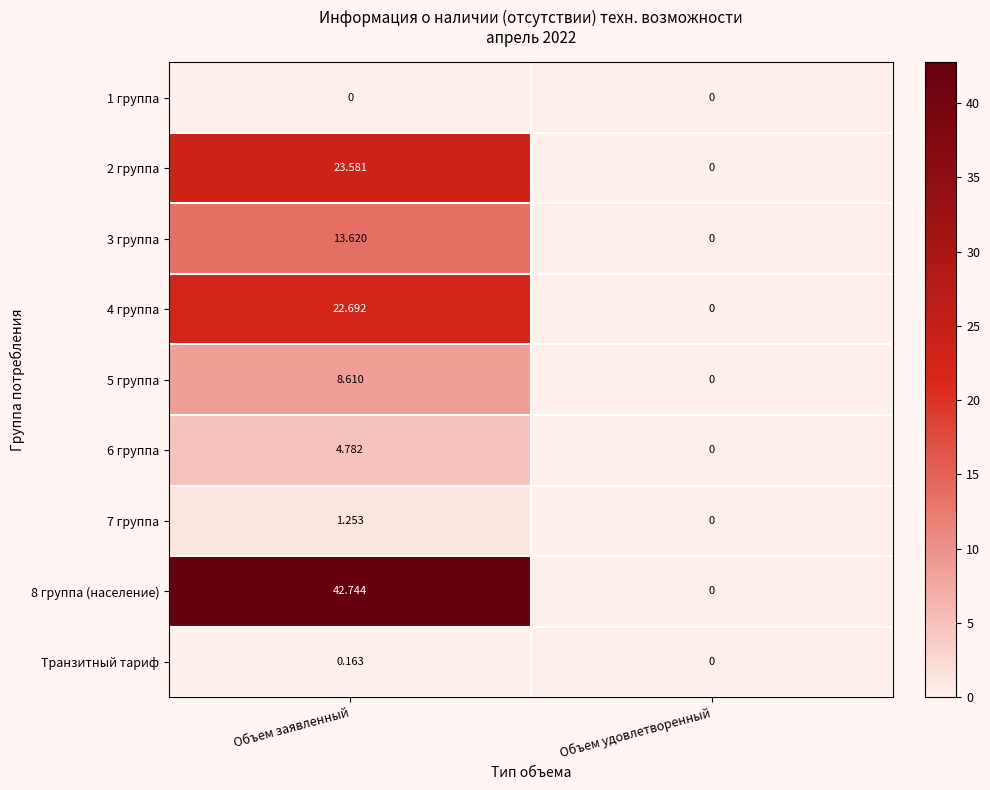

At which label is 5 группа closest to 4?

Объем удовлетворенный